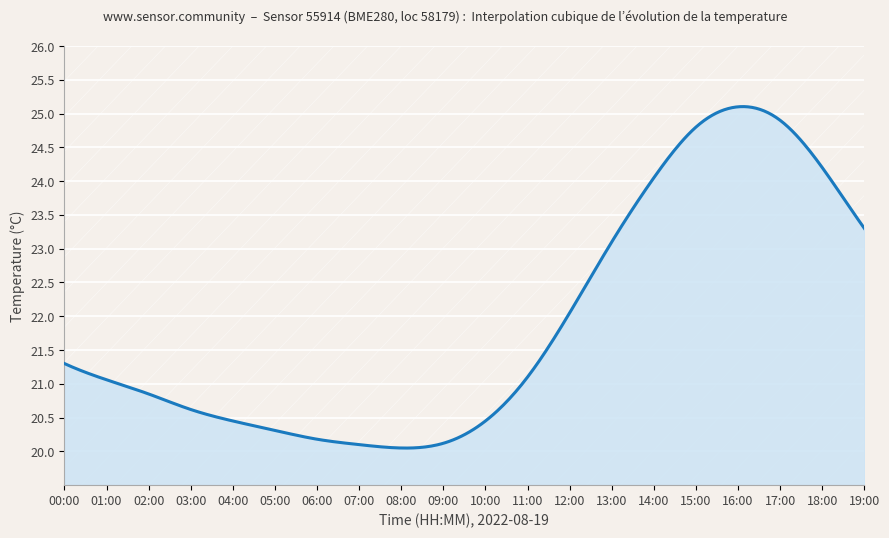

What is the maximum value shown in the chart?

25.1